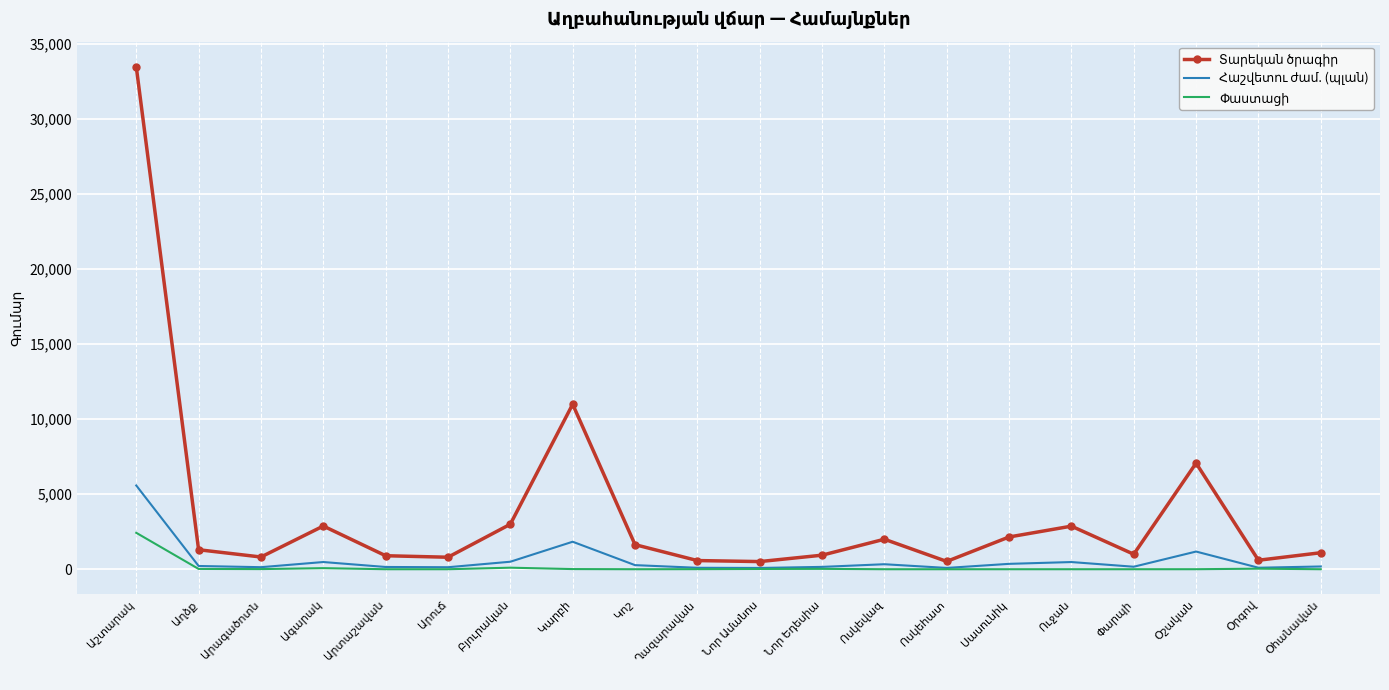

What is the spread (max minus min) of values at Փարպի?

1000.0